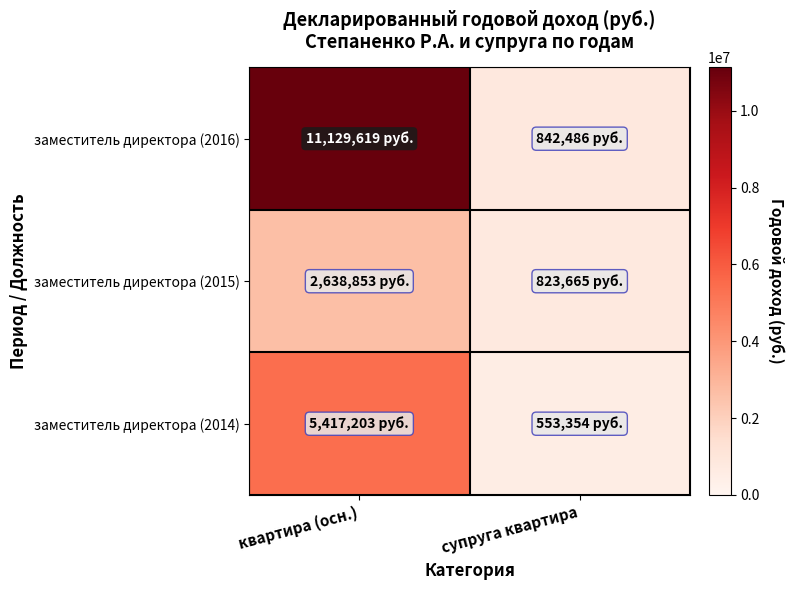

Reading left to right, list all the values displayed in this chart.

заместитель директора (2016): квартира (осн.)=11129618.7	супруга квартира=842486.0
заместитель директора (2015): квартира (осн.)=2638853.5	супруга квартира=823665.1
заместитель директора (2014): квартира (осн.)=5417202.8	супруга квартира=553354.4